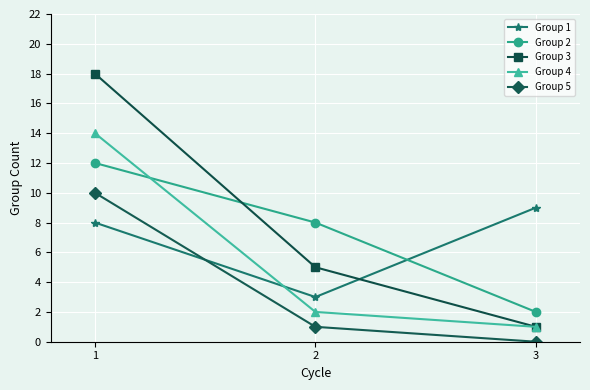

Is the value of Group 5 at 3 greater than the value of Group 3 at 2?

No